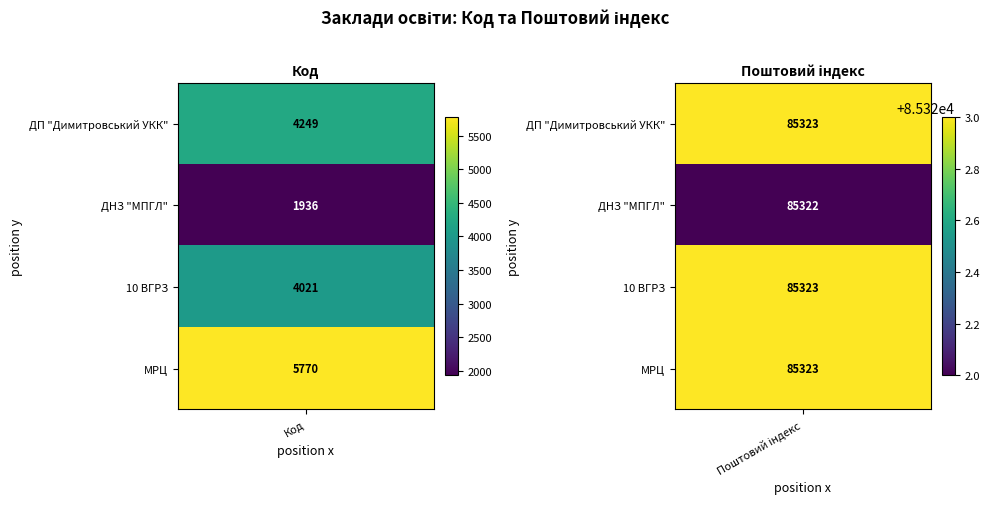

Between 0 and 1, which series saw the biggest shift?

ДНЗ "МПГЛ"